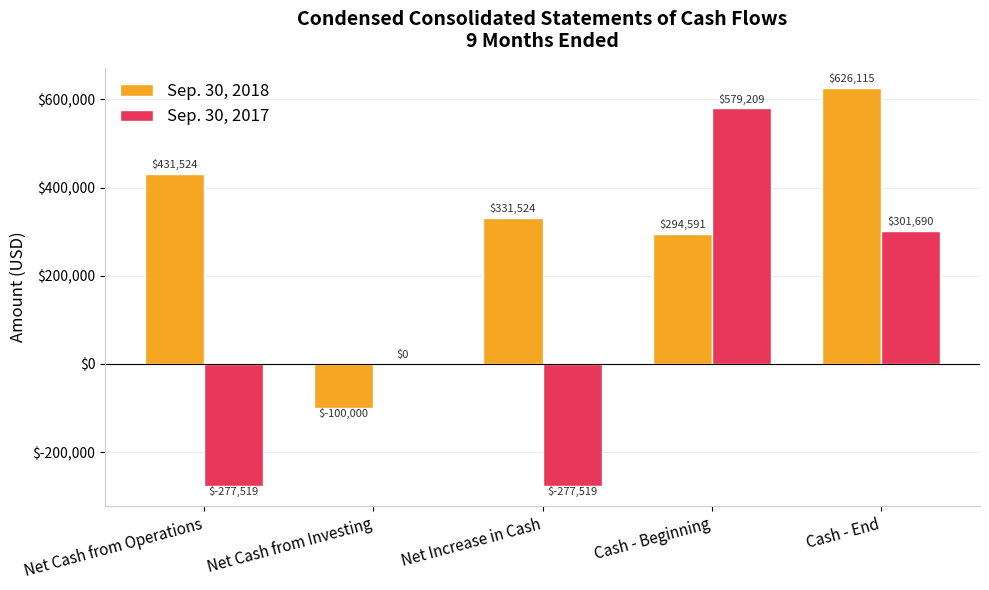

Which series changed the most between Net Cash from Investing and Net Increase in Cash?

Sep. 30, 2018